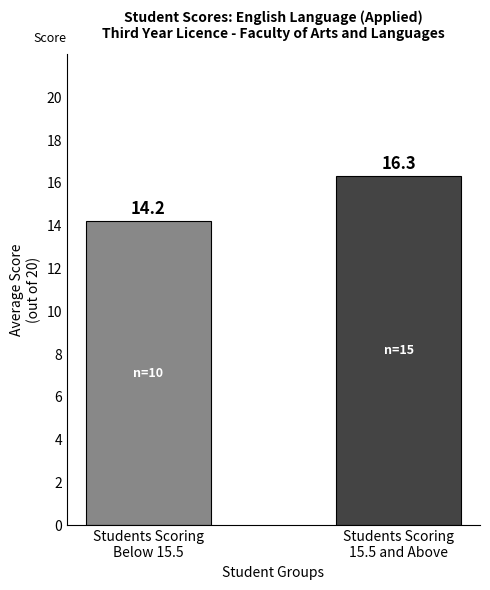

Approximately how many times larger is the value at Students Scoring
15.5 and Above compared to Students Scoring
Below 15.5?

1.1